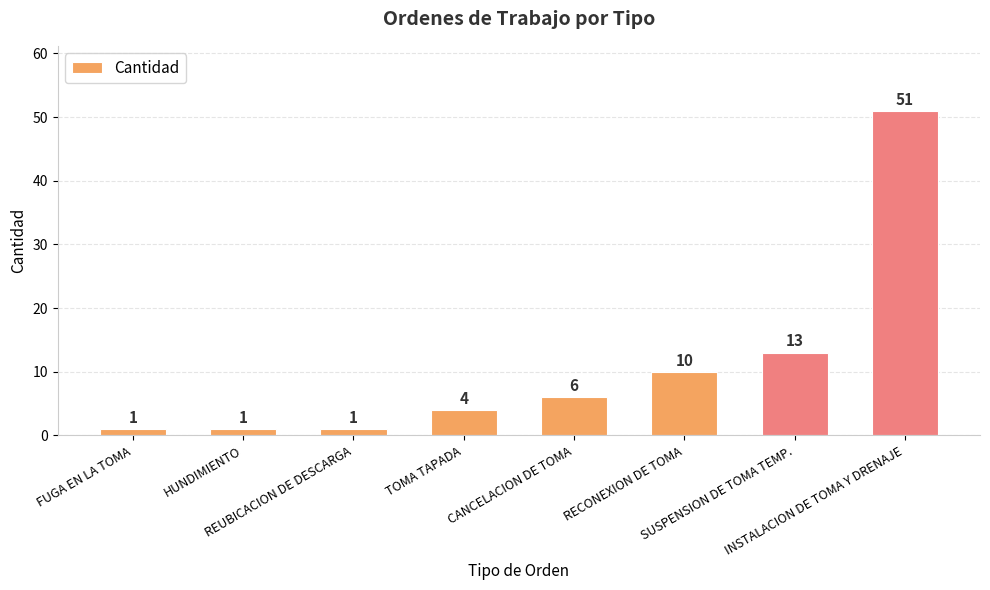

What is the value of the 7th bar from the left?

13